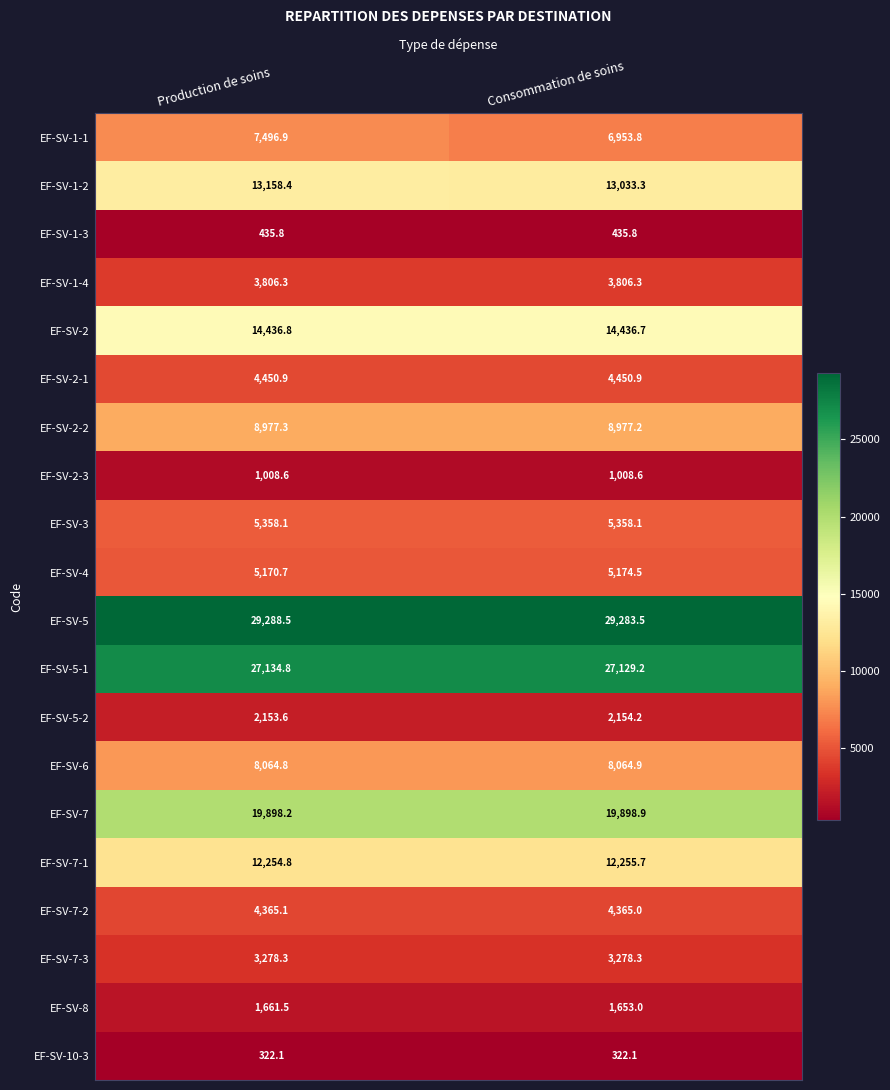

Is it true that EF-SV-1-2 equals 13158.4 at Production de soins?

True